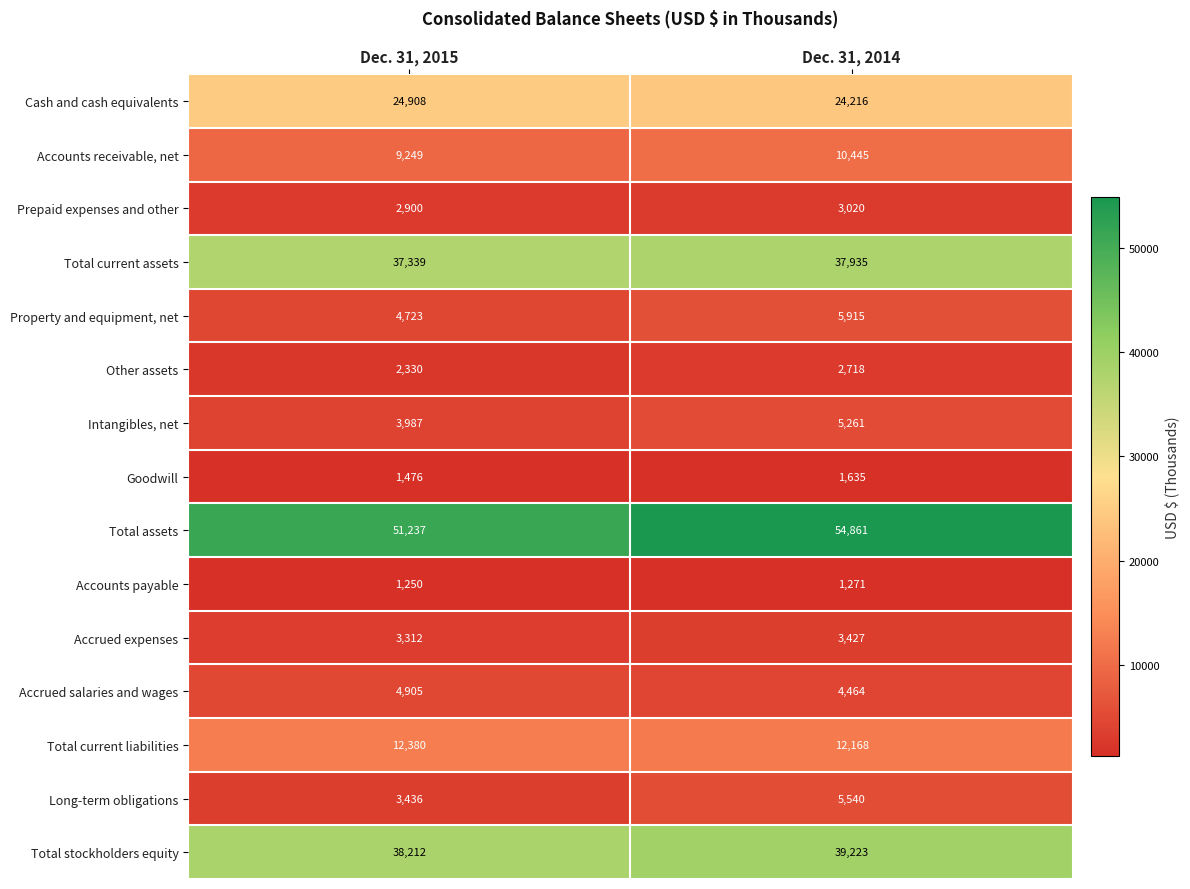

List the labels in order of Accounts receivable, net value, largest first.

Dec. 31, 2014, Dec. 31, 2015